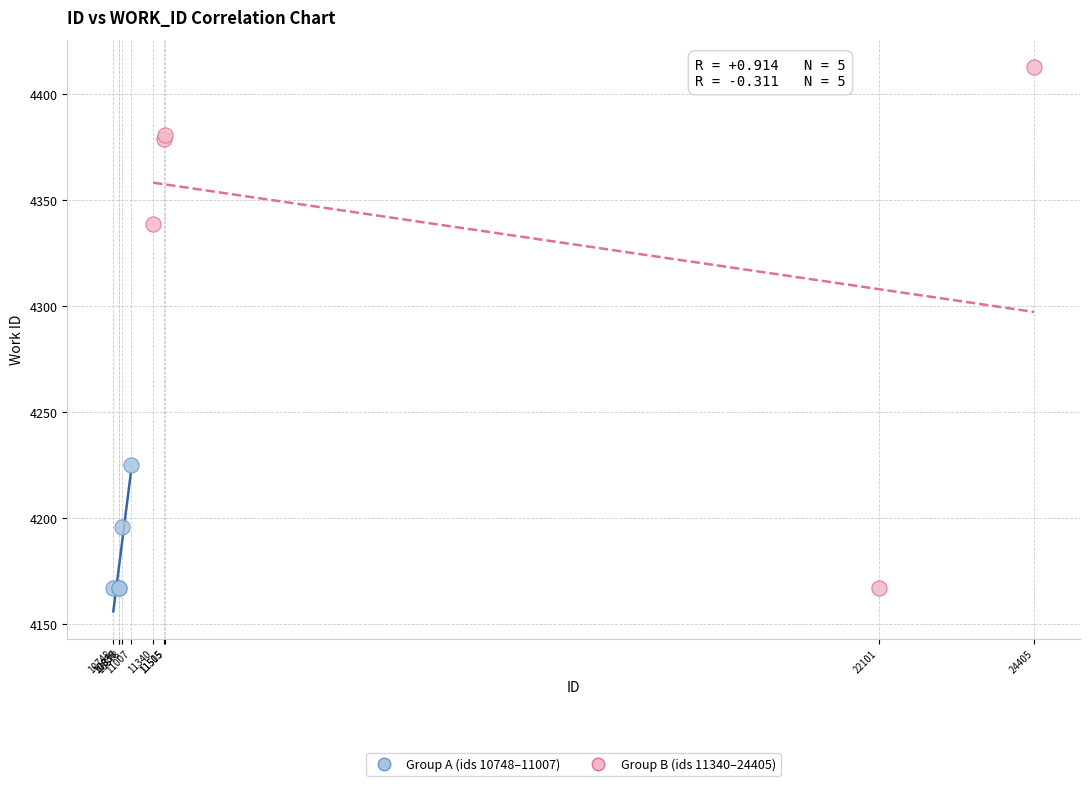

Which series reaches the maximum Y coordinate?

Group B (ids 11340–24405)